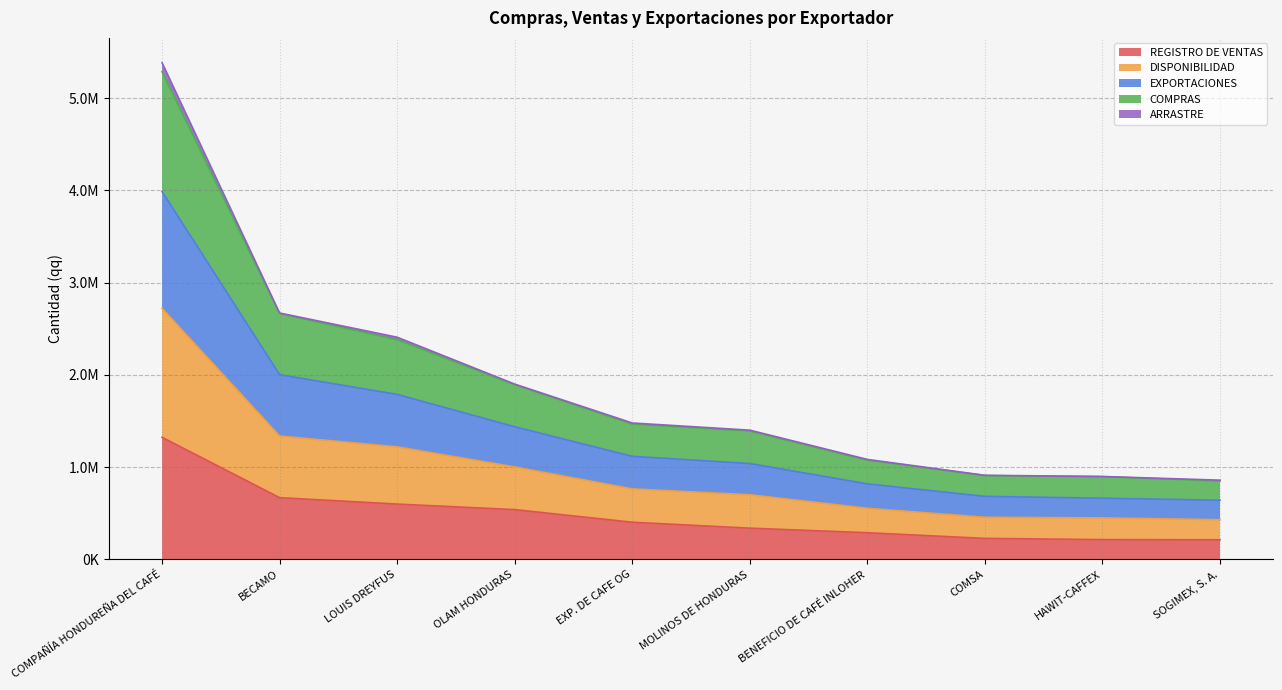

True or false: EXPORTACIONES and COMPRAS intersect in this chart.

False